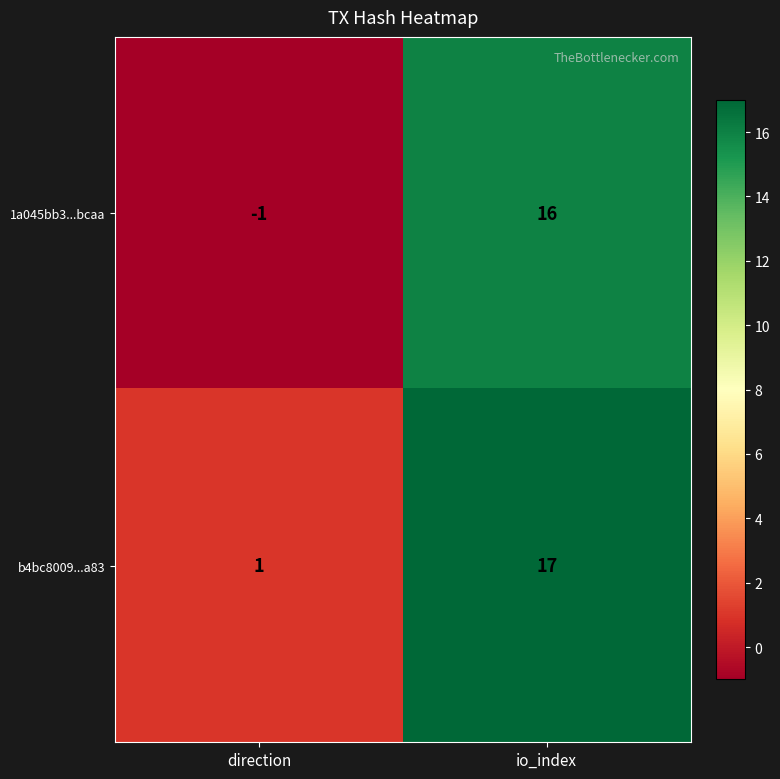

What is the sum of all 1a045bb3...bcaa values?

15